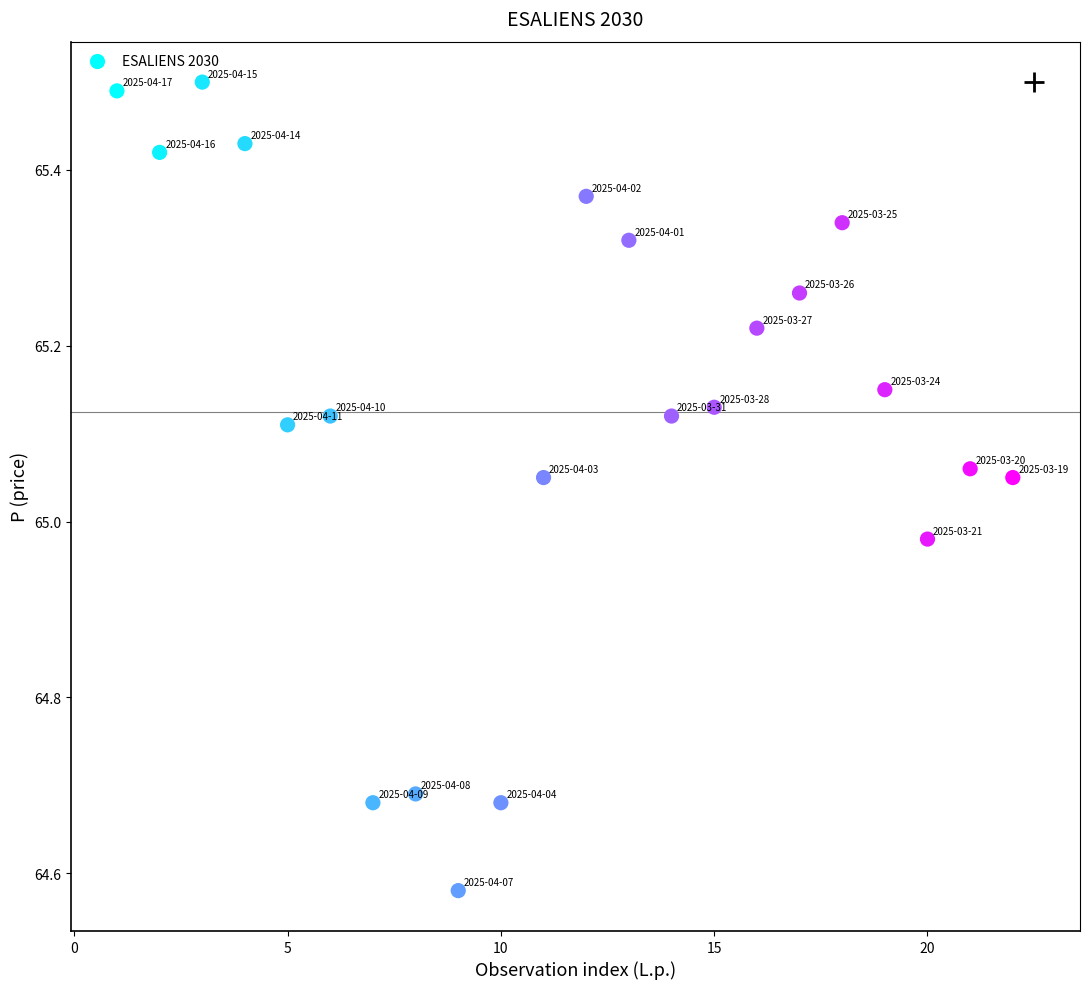

What is the range of X values (max minus min)?

21.0